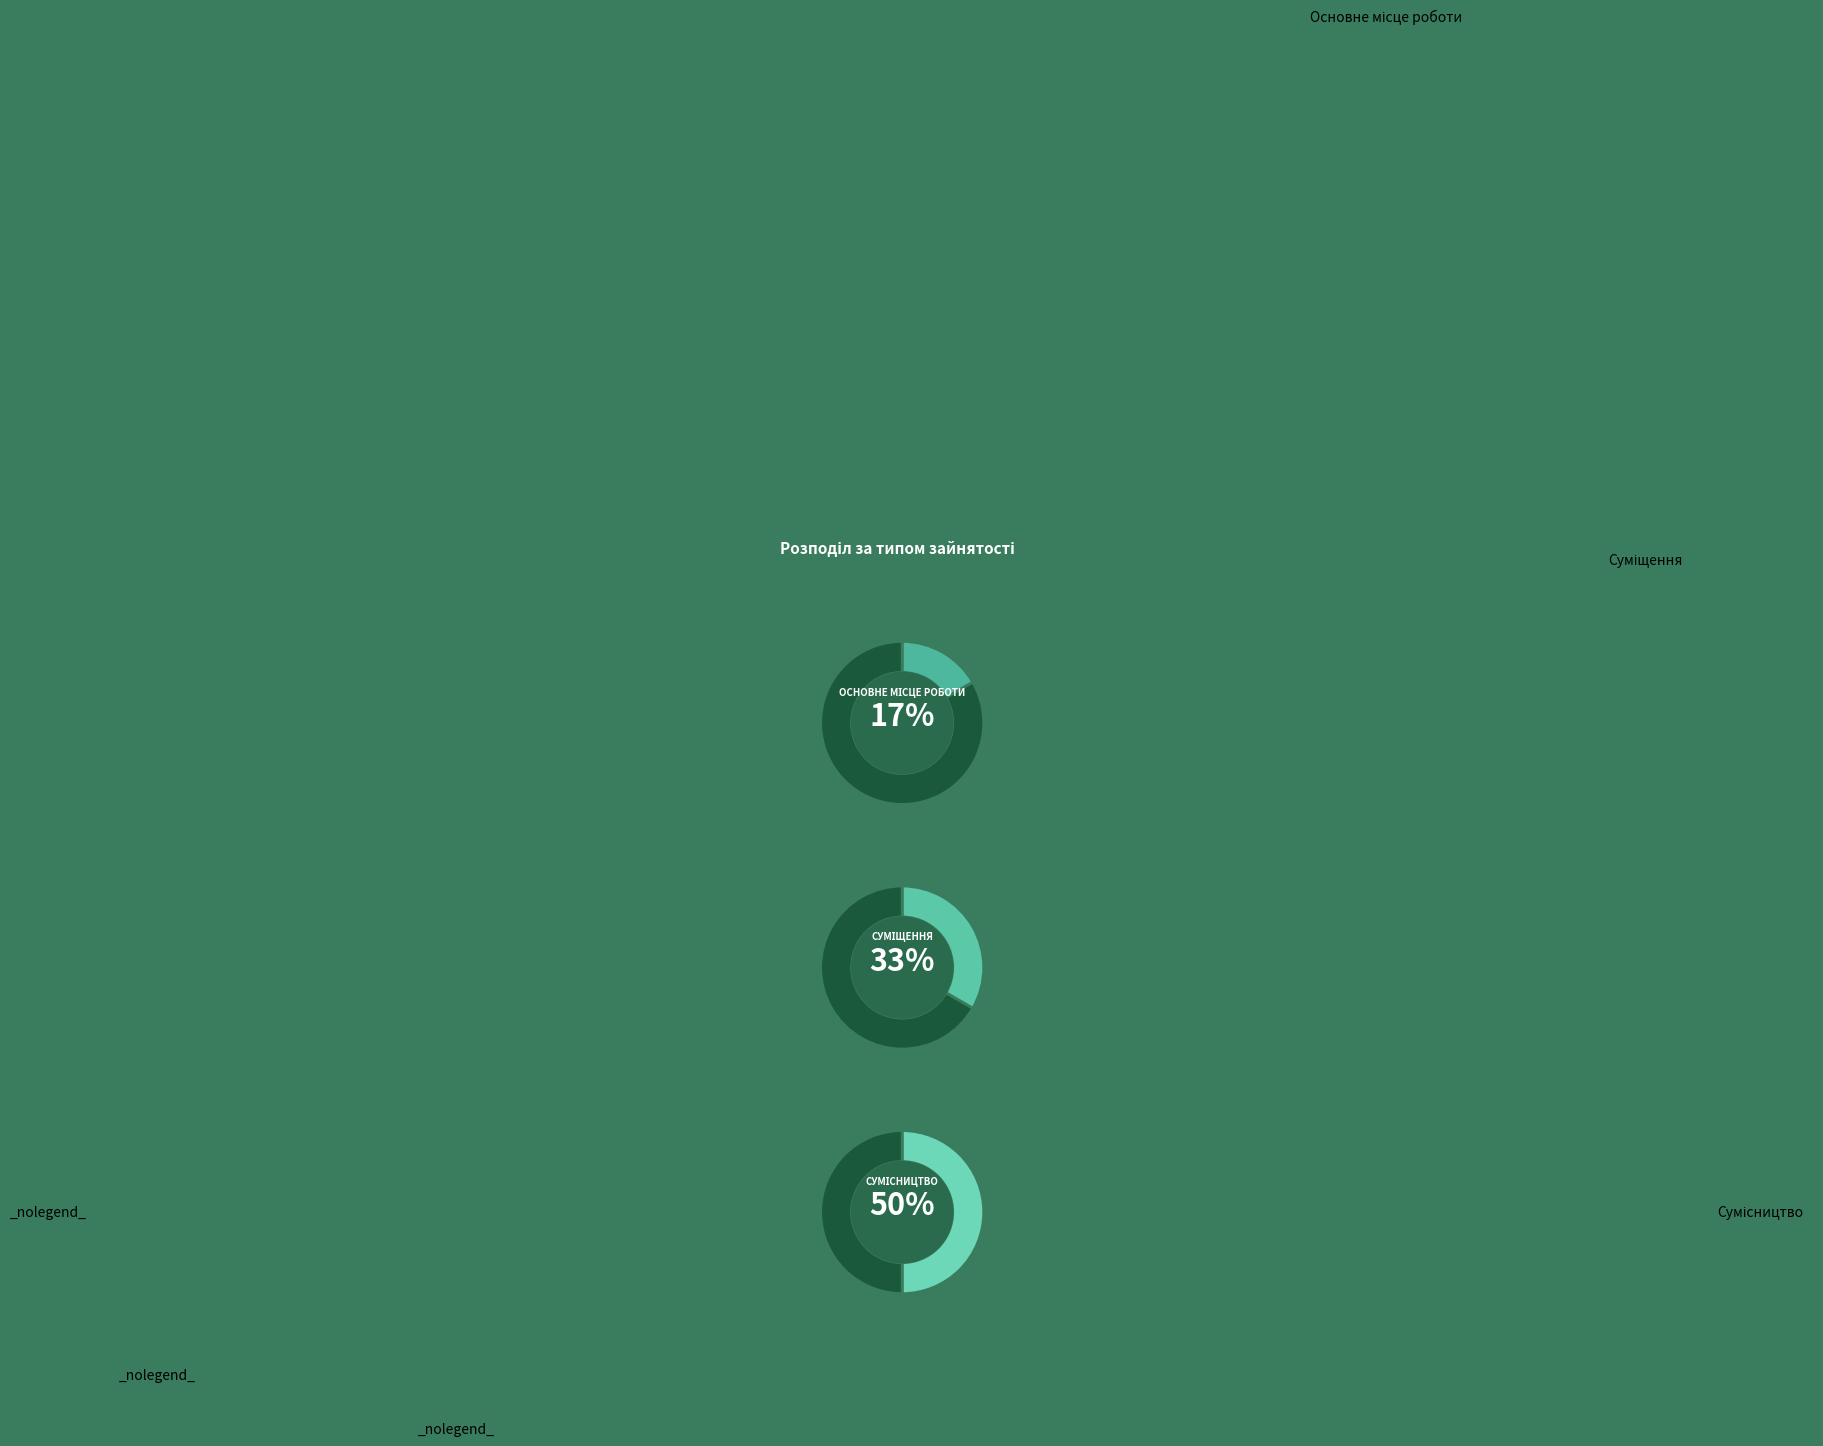

Combined, what portion of the pie is Суміщення and Основне місце роботи?

50.0%